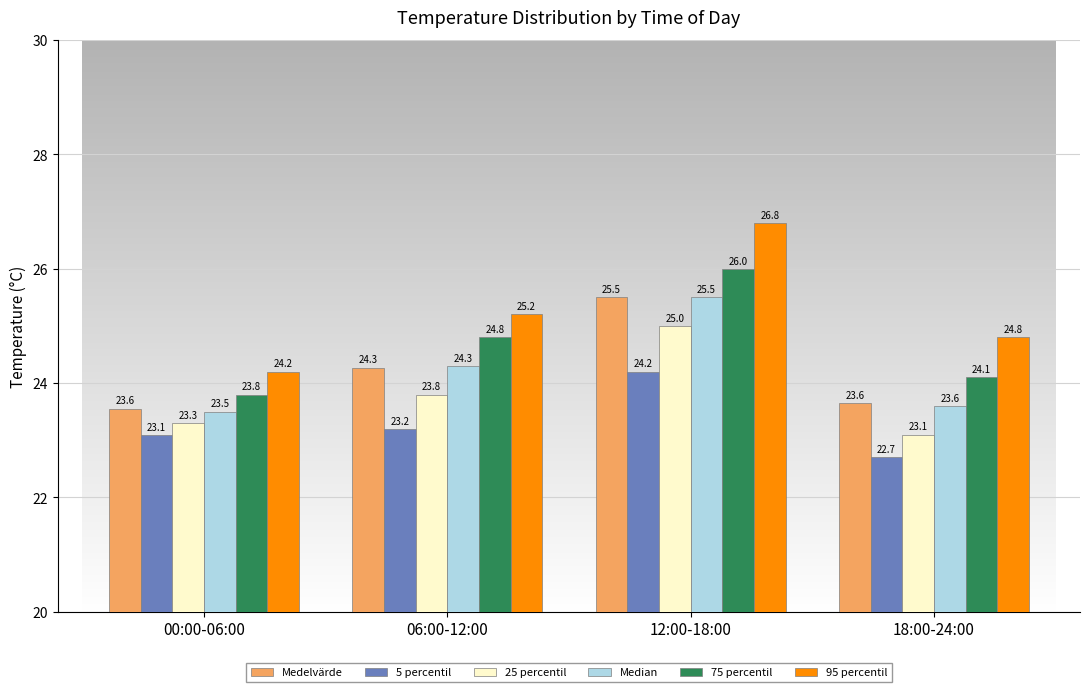

Which label corresponds to the smallest value in the chart?

18:00-24:00